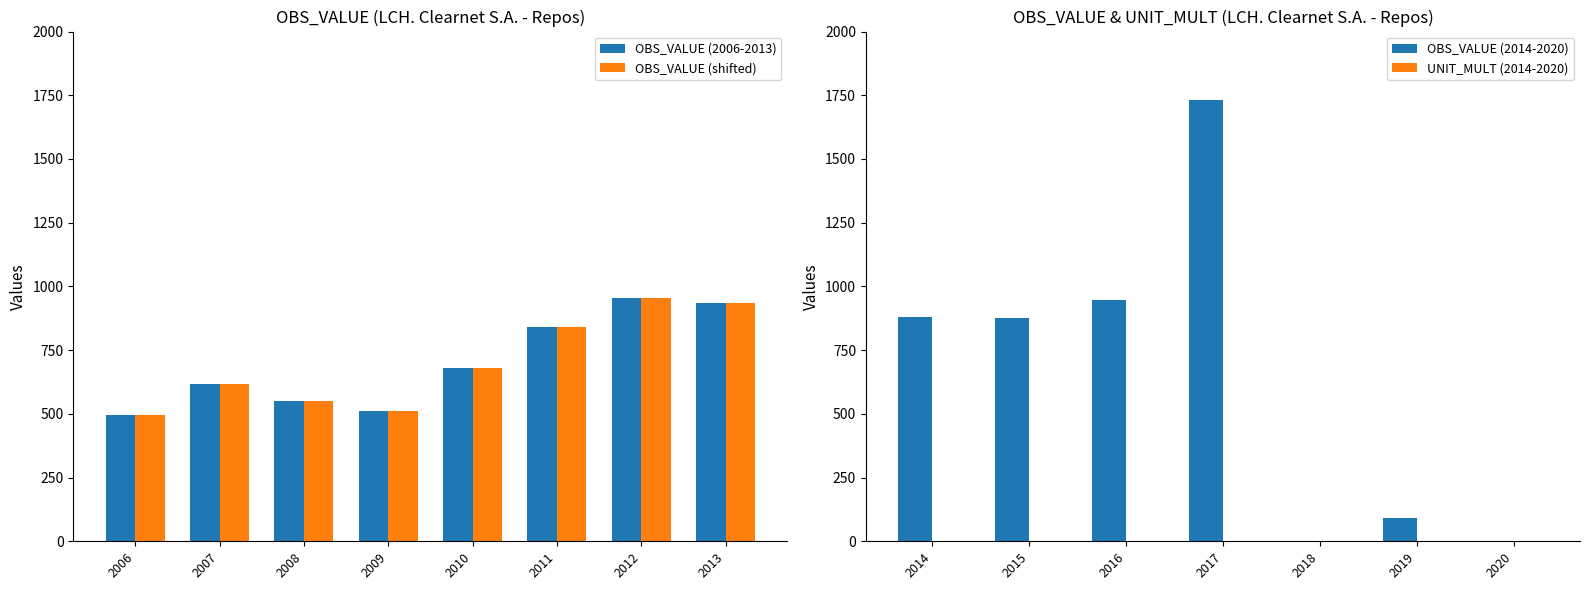

Where is OBS_VALUE (shifted) nearest to the value 724?

2010